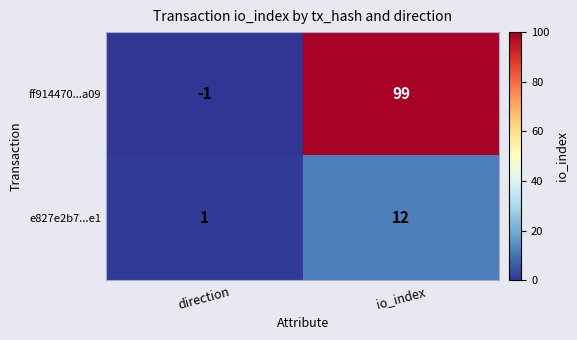

Which label corresponds to the largest value in the chart?

io_index